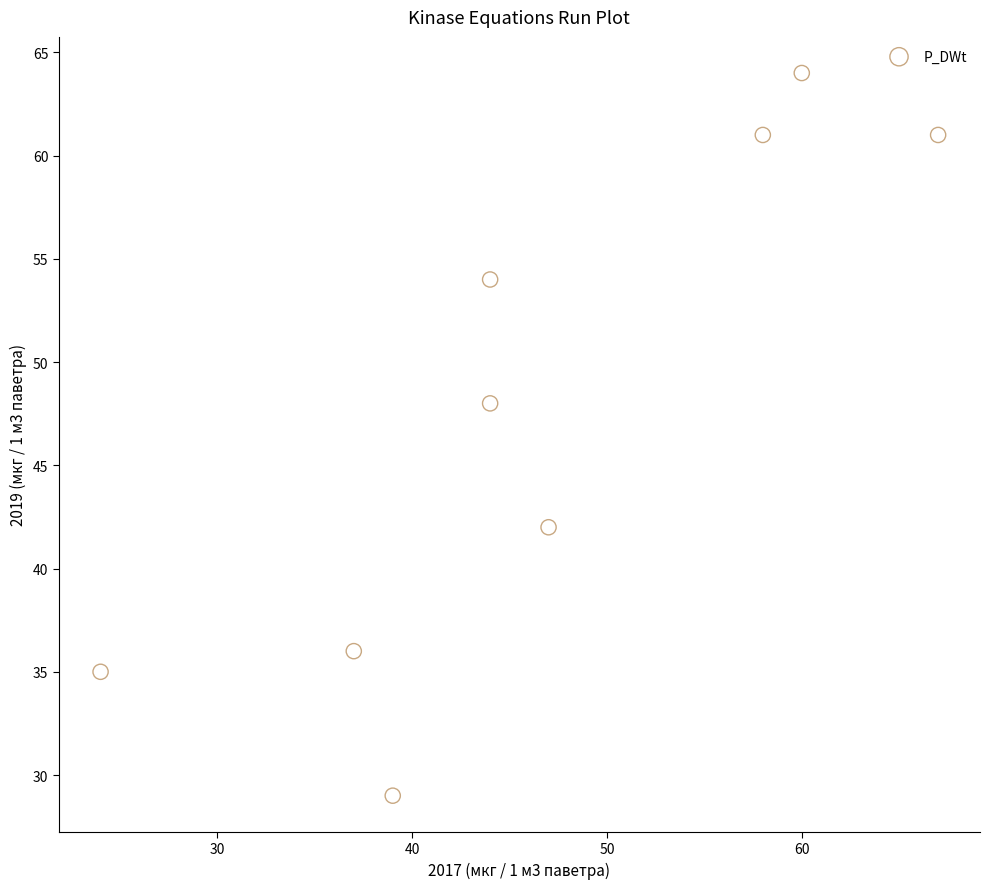

What is the range of Y values (max minus min)?

35